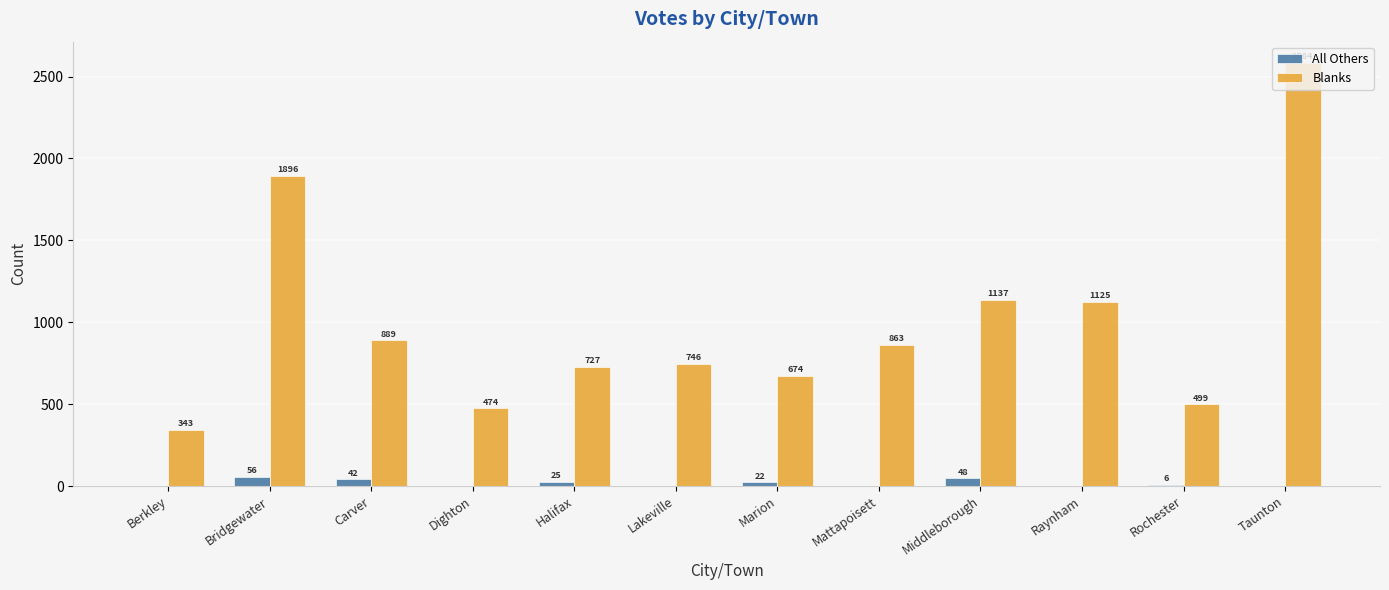

Is it true that All Others equals 0 at Berkley?

True